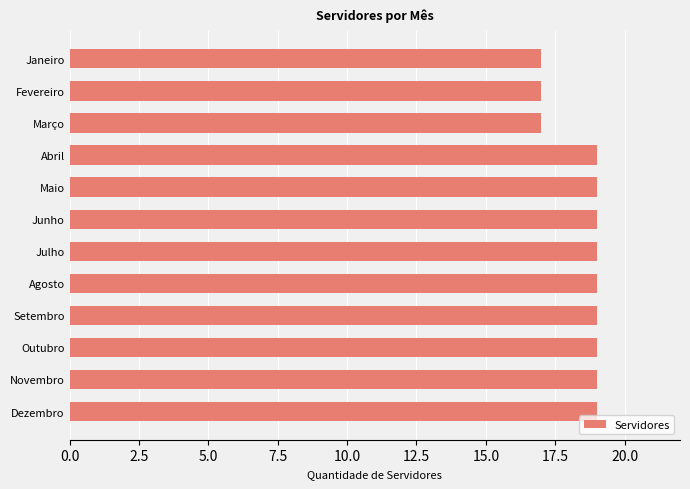

Read the value at Janeiro.

17